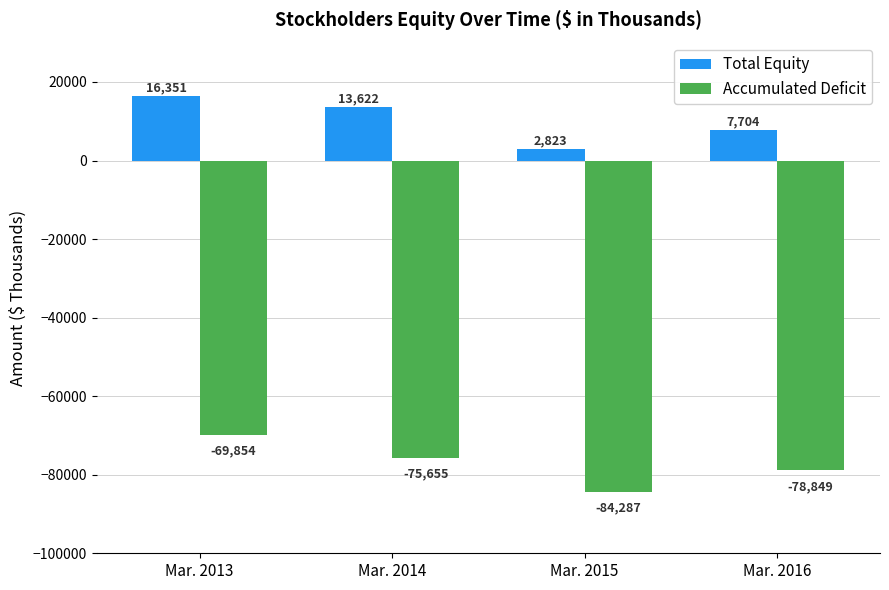

Is it true that Accumulated Deficit equals -75655 at Mar. 2014?

True